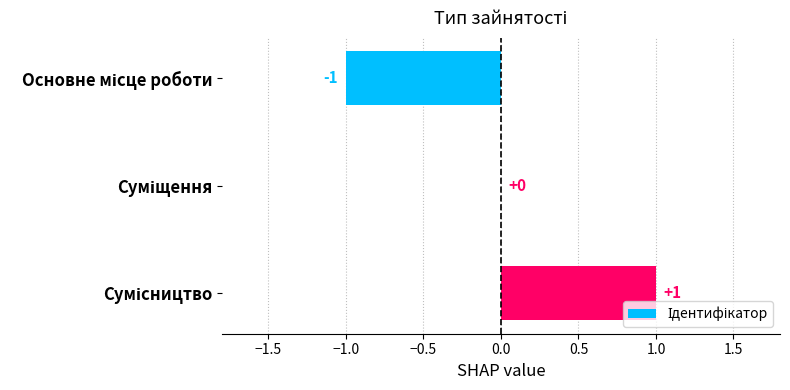

Are the bars grouped side by side (vs. stacked)?

No